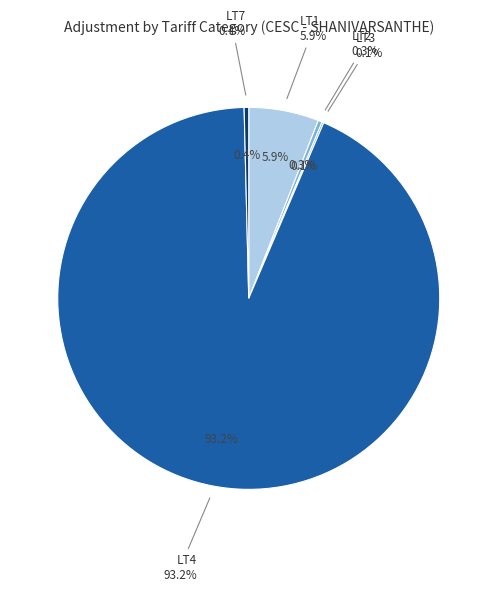

Is there any slice that represents more than half of the pie?

Yes